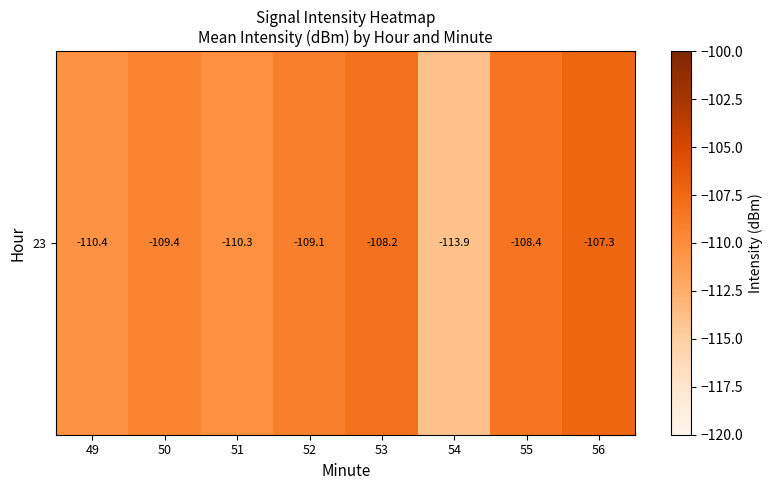

How many distinct data groups are displayed?

1